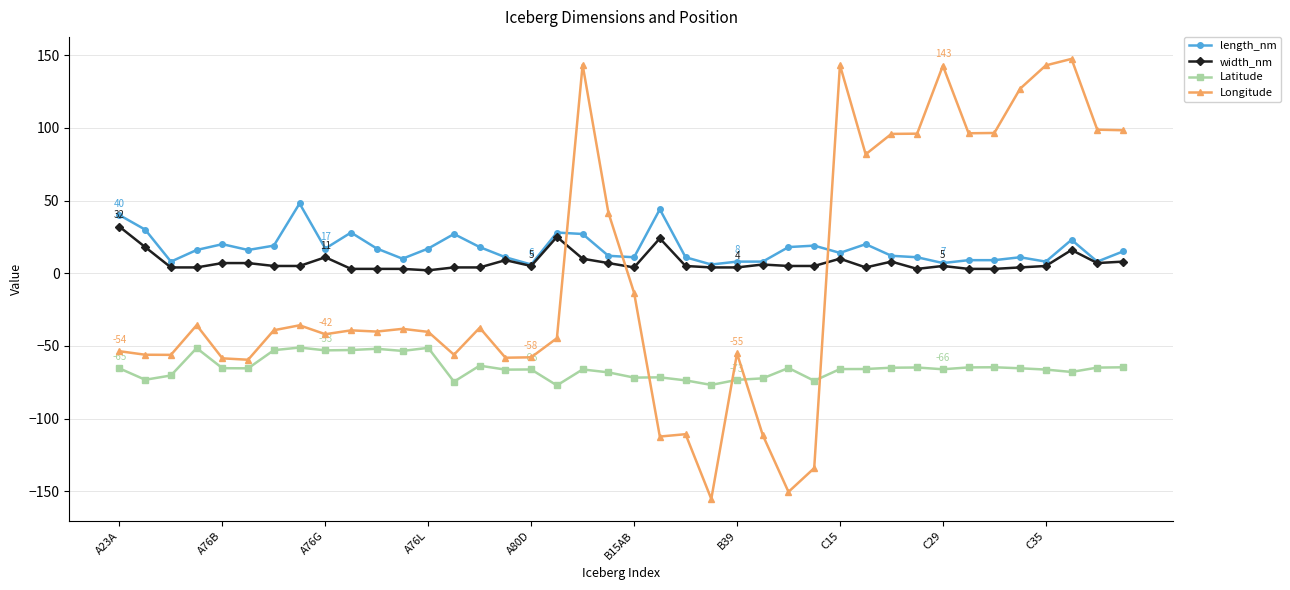

How many distinct data groups are displayed?

4